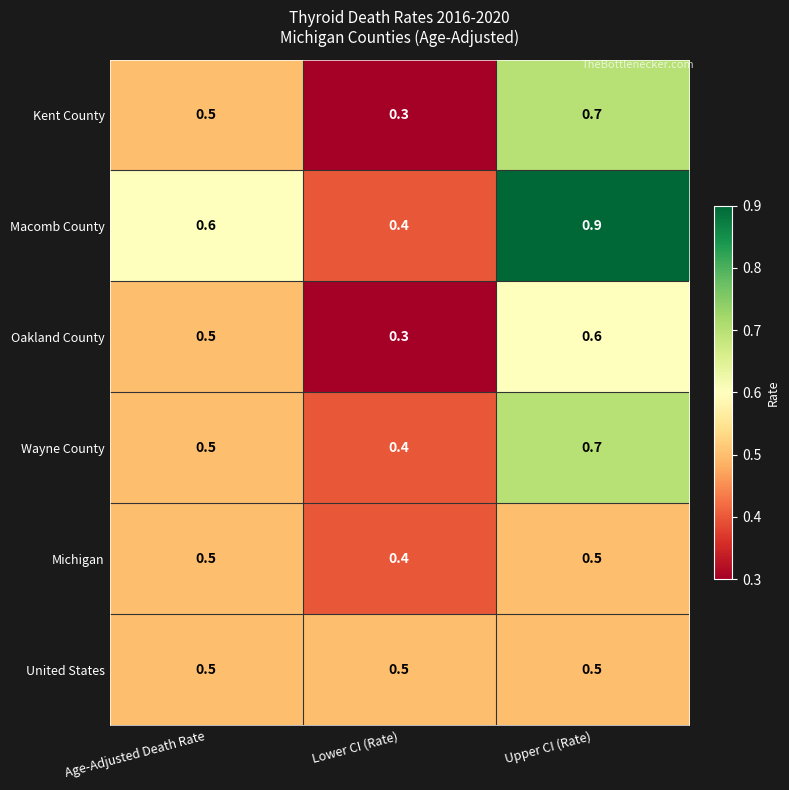

True or false: Wayne County has a value of 0.4 at Lower CI (Rate).

True